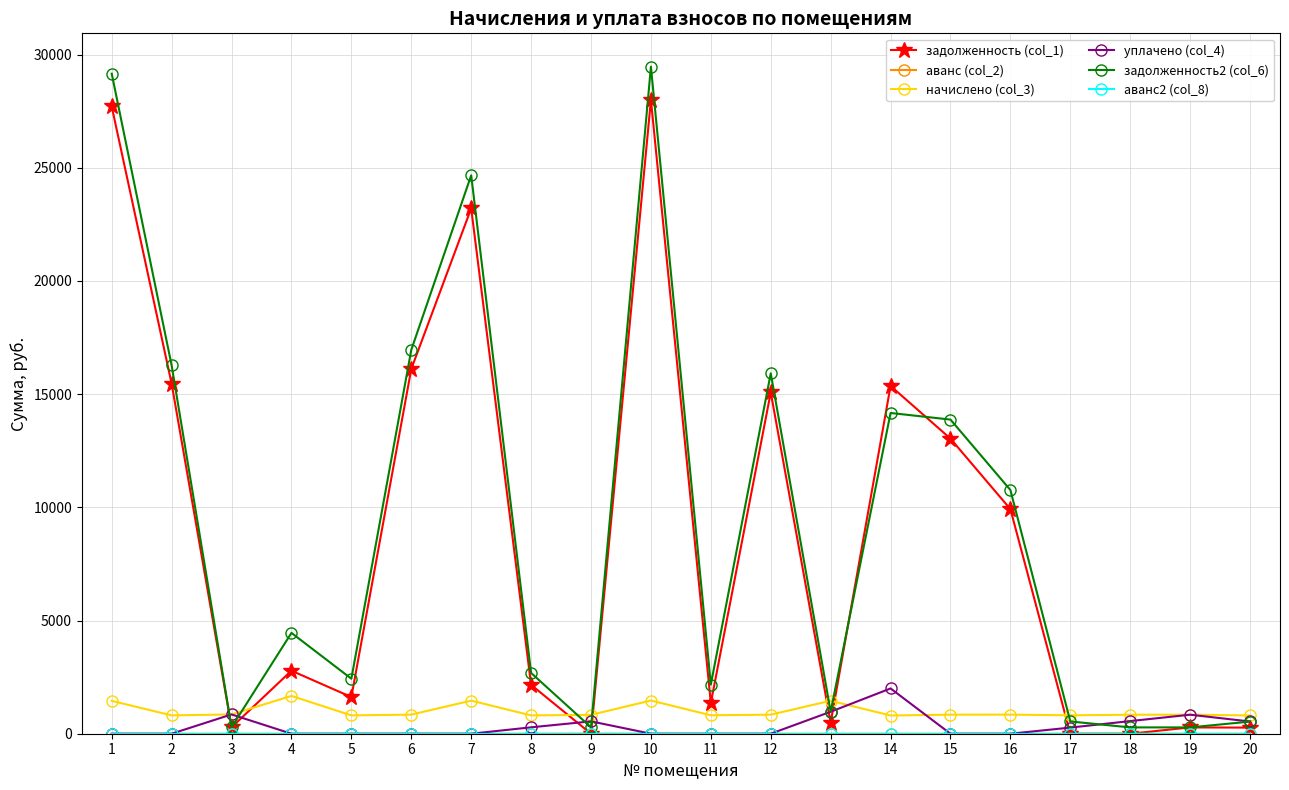

What is the spread (max minus min) of values at 10?

29467.4